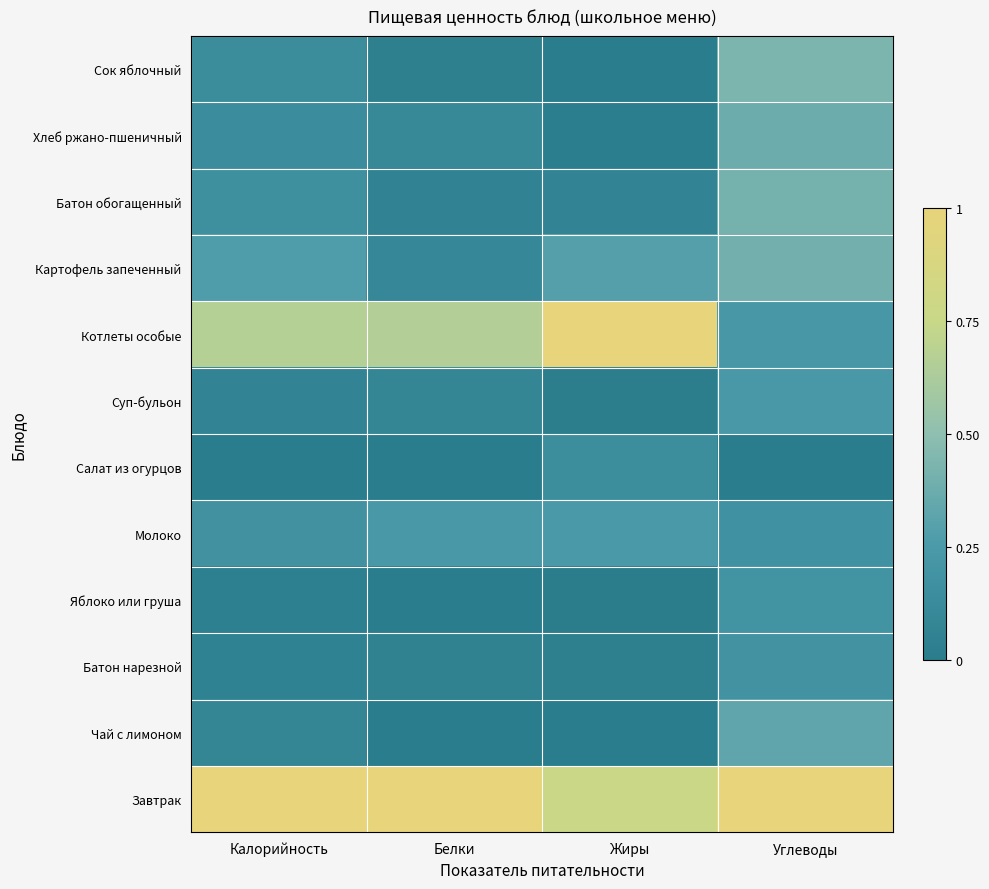

Reading left to right, what are all the values shown in this chart?

Завтрак: Калорийность=1.0	Белки=1.0	Жиры=0.8	Углеводы=1.0
Чай с лимоном: Калорийность=0.1	Белки=0.0	Жиры=0.0	Углеводы=0.3
Батон нарезной: Калорийность=0.0	Белки=0.0	Жиры=0.0	Углеводы=0.2
Яблоко или груша: Калорийность=0.0	Белки=0.0	Жиры=0.0	Углеводы=0.2
Молоко: Калорийность=0.2	Белки=0.2	Жиры=0.2	Углеводы=0.2
Салат из огурцов: Калорийность=0.0	Белки=0.0	Жиры=0.2	Углеводы=0.0
Суп-бульон: Калорийность=0.1	Белки=0.1	Жиры=0.0	Углеводы=0.2
Котлеты особые: Калорийность=0.7	Белки=0.7	Жиры=1.0	Углеводы=0.2
Картофель запеченный: Калорийность=0.3	Белки=0.1	Жиры=0.3	Углеводы=0.4
Батон обогащенный: Калорийность=0.2	Белки=0.1	Жиры=0.1	Углеводы=0.4
Хлеб ржано-пшеничный: Калорийность=0.1	Белки=0.1	Жиры=0.0	Углеводы=0.4
Сок яблочный: Калорийность=0.1	Белки=0.0	Жиры=0.0	Углеводы=0.4